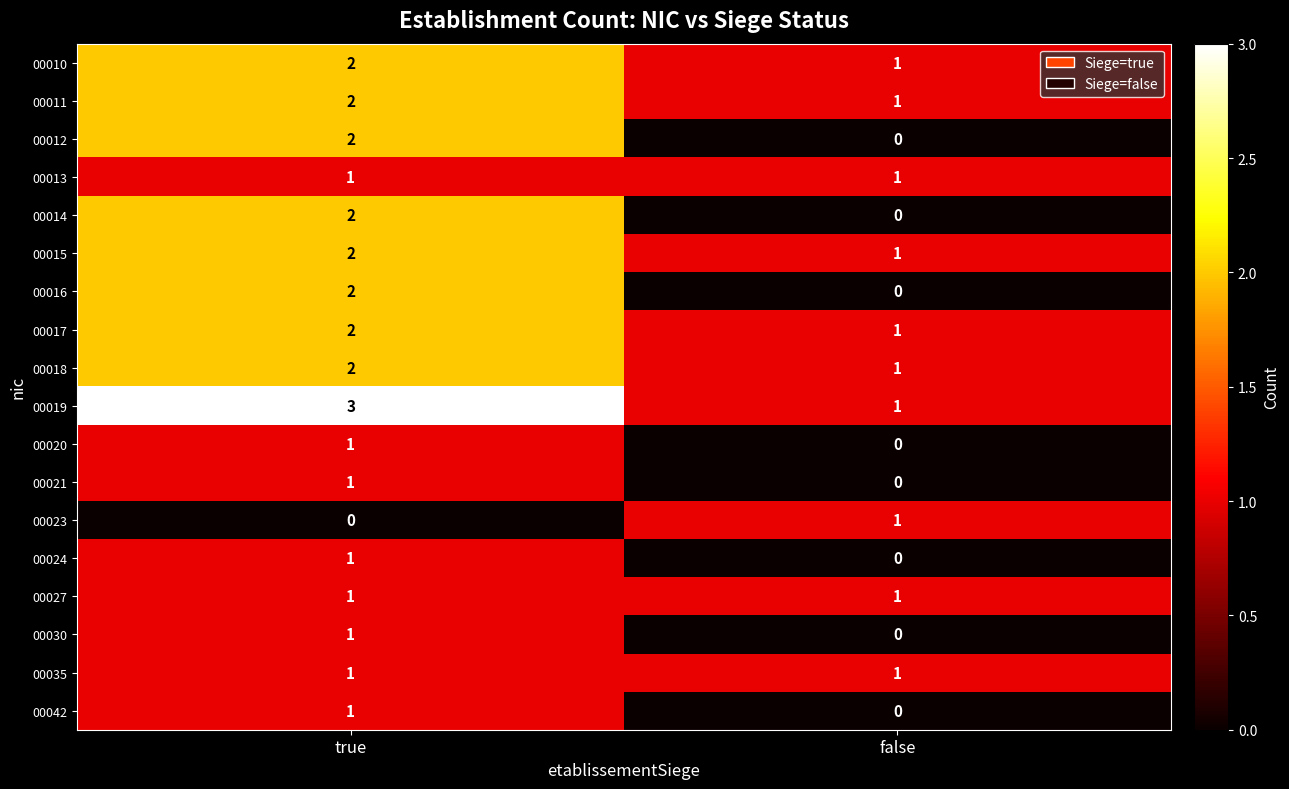

What is the sum of the 00019 values at true and false?

4